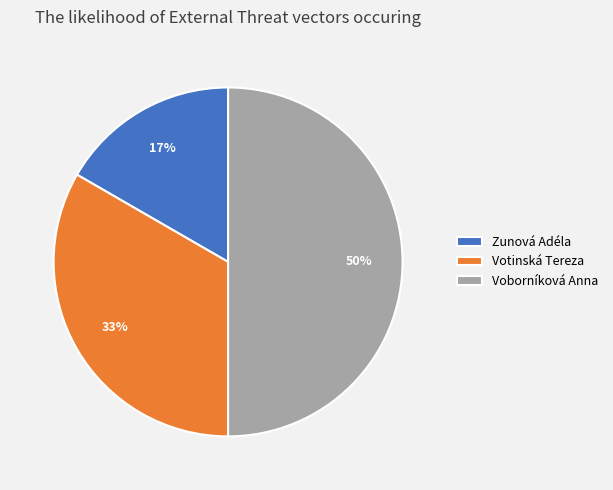

Is it true that Zunová Adéla is 17% of the pie?

True